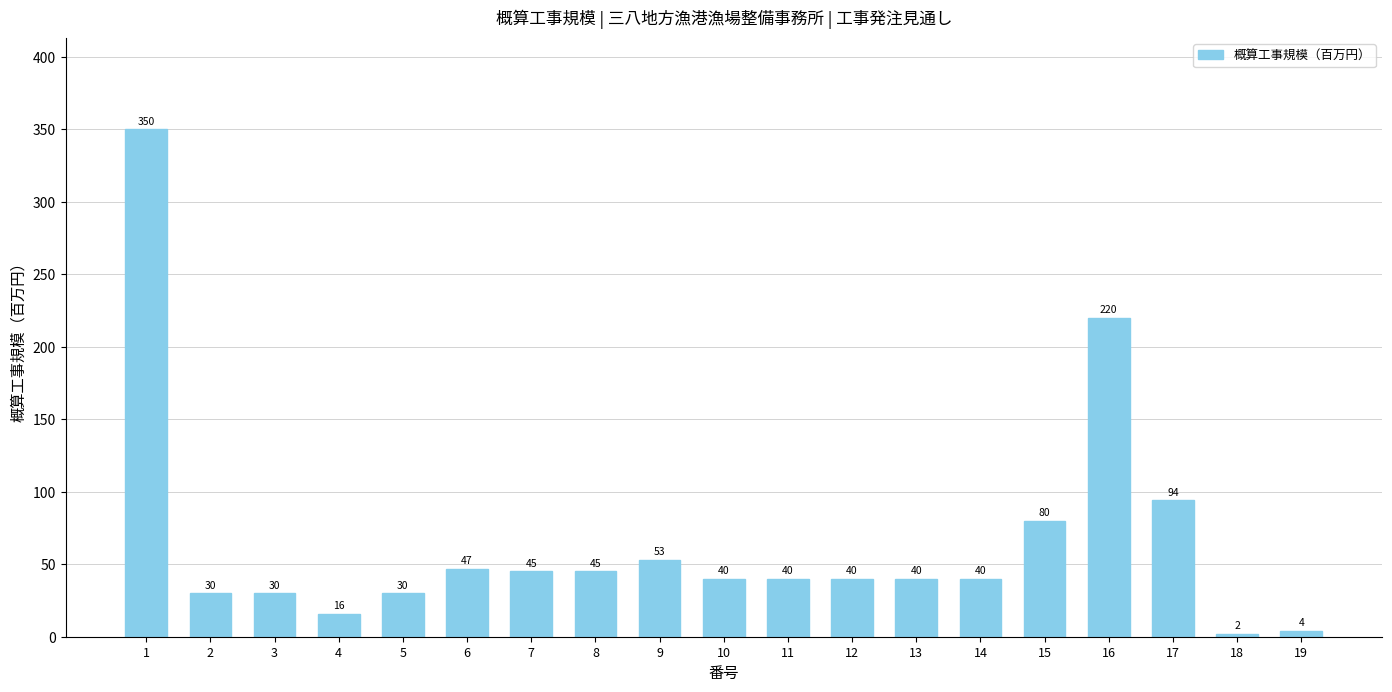

How many series are shown in this chart?

1